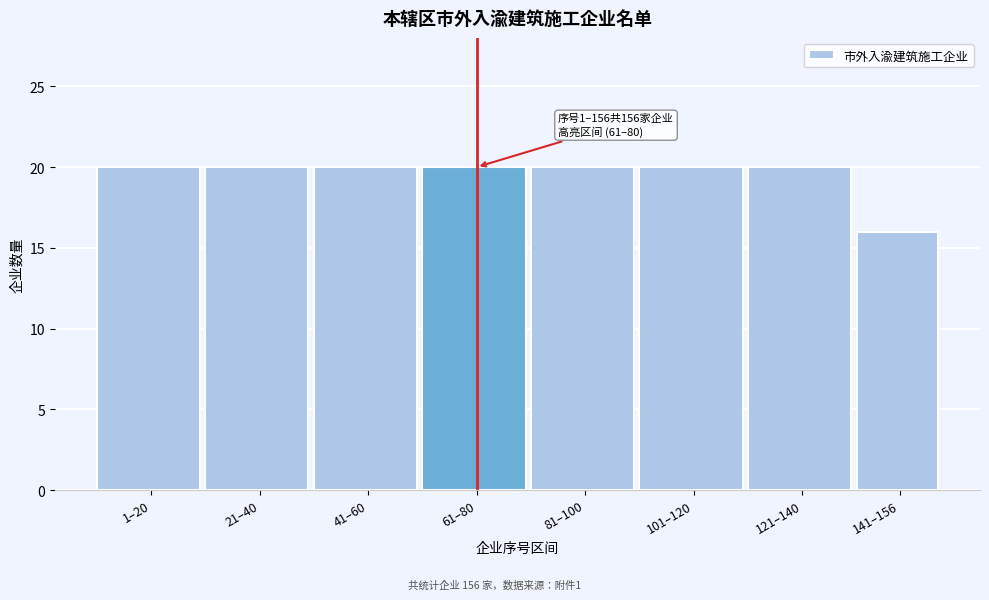

Reading right to left, list all the values displayed in this chart.

141–156=16	121–140=20	101–120=20	81–100=20	61–80=20	41–60=20	21–40=20	1–20=20